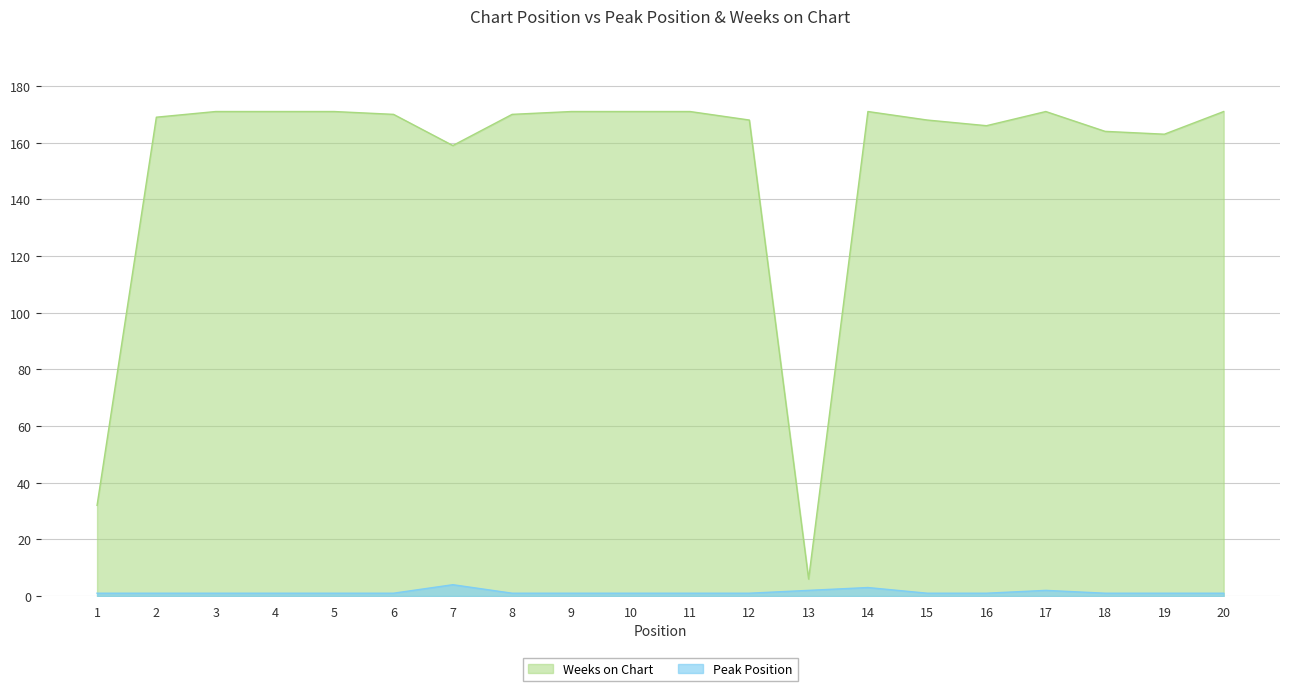

Read the Weeks on Chart value at 1, to the nearest 10.

30